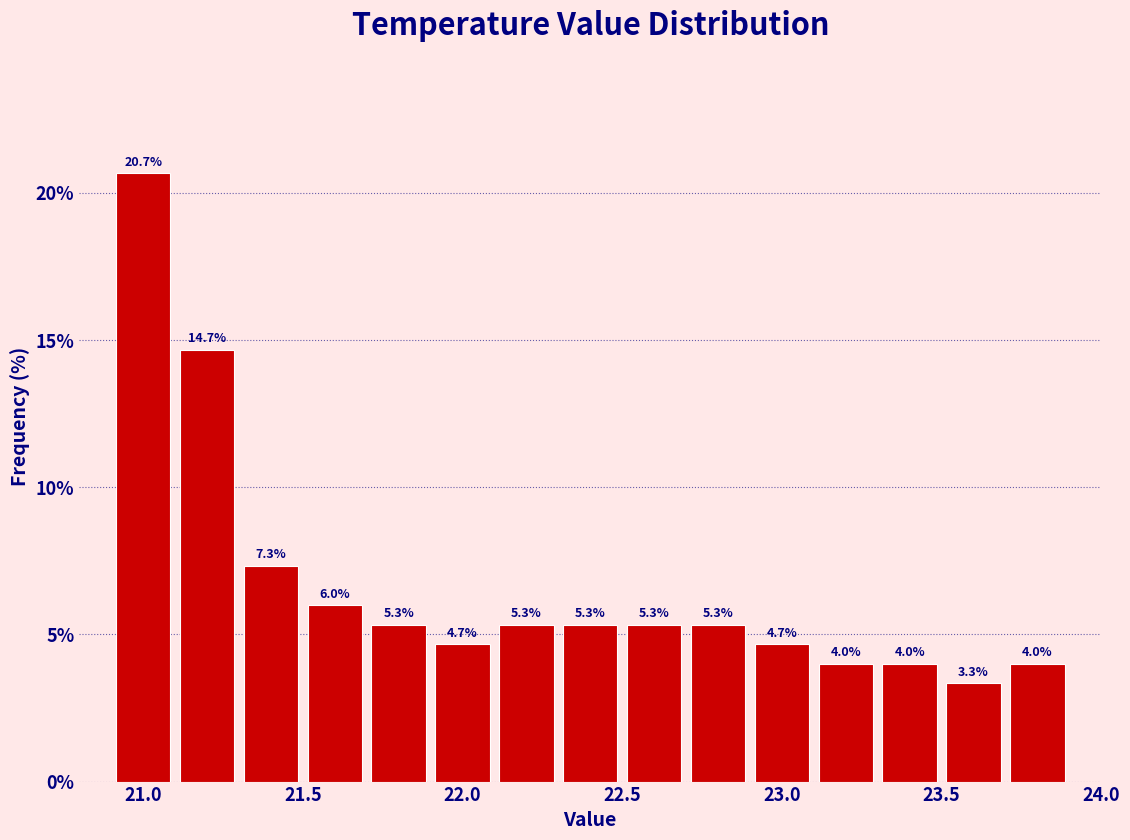

What is the height of the bar covering 22.1 to 22.3 on the x-axis?

5.3